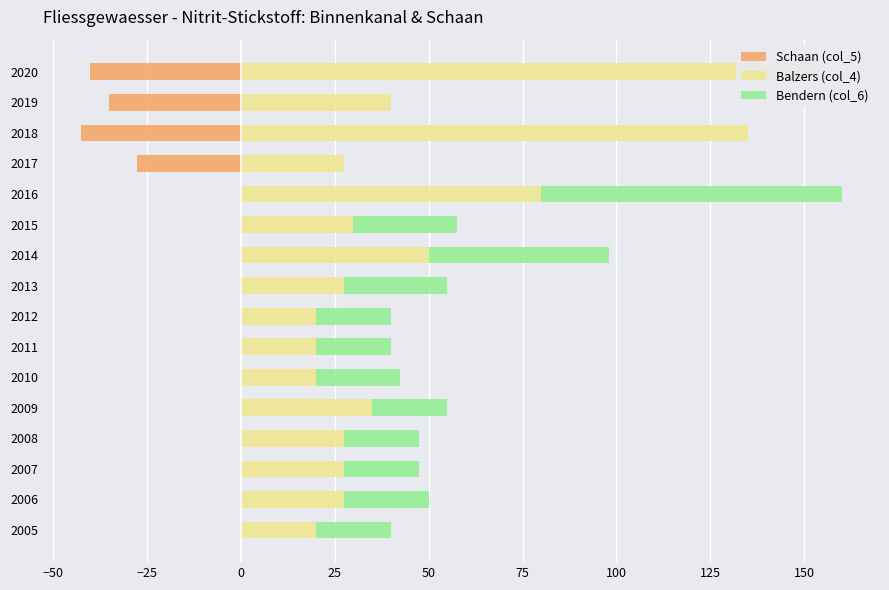

At 2008, list the series in order from smallest to largest.

Schaan (col_5), Bendern (col_6), Balzers (col_4)